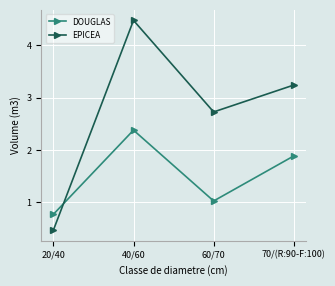

What is the difference between the DOUGLAS values at 60/70 and 40/60?

1.4